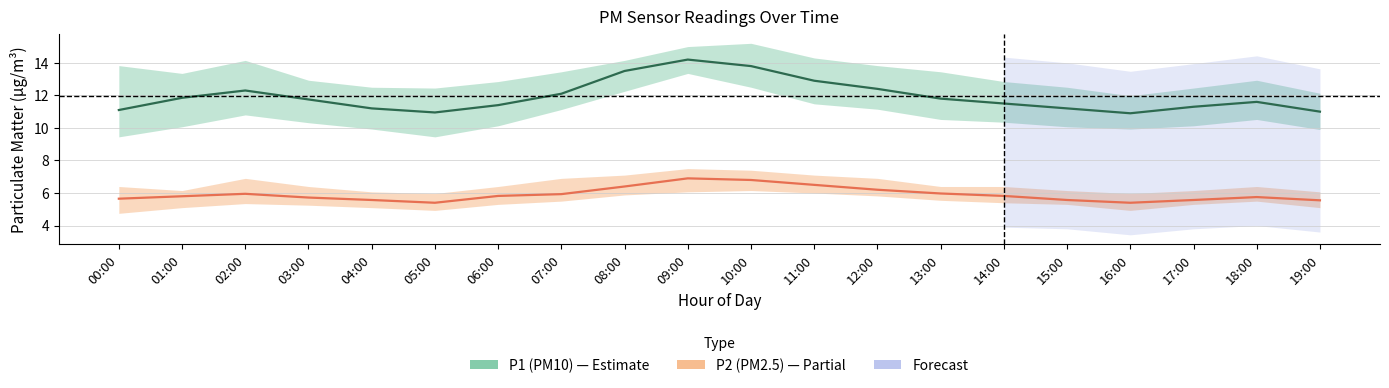

Reading right to left, list all the values displayed in this chart.

P1: 19:00=11.0	18:00=11.6	17:00=11.3	16:00=10.9	15:00=11.2	14:00=11.5	13:00=11.8	12:00=12.4	11:00=12.9	10:00=13.8	09:00=14.2	08:00=13.5	07:00=12.1	06:00=11.4	05:00=10.9	04:00=11.2	03:00=11.8	02:00=12.3	01:00=11.8	00:00=11.1
P1_lo: 19:00=9.9	18:00=10.5	17:00=10.1	16:00=9.9	15:00=10.1	14:00=10.3	13:00=10.5	12:00=11.2	11:00=11.5	10:00=12.5	09:00=13.3	08:00=12.2	07:00=11.1	06:00=10.1	05:00=9.4	04:00=9.9	03:00=10.3	02:00=10.8	01:00=10.1	00:00=9.4
P1_hi: 19:00=12.1	18:00=12.9	17:00=12.4	16:00=12.0	15:00=12.5	14:00=12.8	13:00=13.4	12:00=13.8	11:00=14.3	10:00=15.2	09:00=15.0	08:00=14.2	07:00=13.4	06:00=12.8	05:00=12.4	04:00=12.5	03:00=12.9	02:00=14.2	01:00=13.3	00:00=13.8
P2: 19:00=5.5	18:00=5.8	17:00=5.6	16:00=5.4	15:00=5.6	14:00=5.8	13:00=6.0	12:00=6.2	11:00=6.5	10:00=6.8	09:00=6.9	08:00=6.4	07:00=5.9	06:00=5.8	05:00=5.4	04:00=5.6	03:00=5.7	02:00=6.0	01:00=5.8	00:00=5.7
P2_lo: 19:00=5.1	18:00=5.5	17:00=5.3	16:00=4.9	15:00=5.3	14:00=5.4	13:00=5.5	12:00=5.8	11:00=6.0	10:00=6.2	09:00=6.1	08:00=5.9	07:00=5.5	06:00=5.3	05:00=4.9	04:00=5.1	03:00=5.2	02:00=5.3	01:00=5.1	00:00=4.8
P2_hi: 19:00=6.1	18:00=6.4	17:00=6.2	16:00=6.0	15:00=6.2	14:00=6.4	13:00=6.4	12:00=6.9	11:00=7.1	10:00=7.4	09:00=7.5	08:00=7.1	07:00=6.9	06:00=6.4	05:00=6.0	04:00=6.1	03:00=6.4	02:00=6.9	01:00=6.2	00:00=6.4